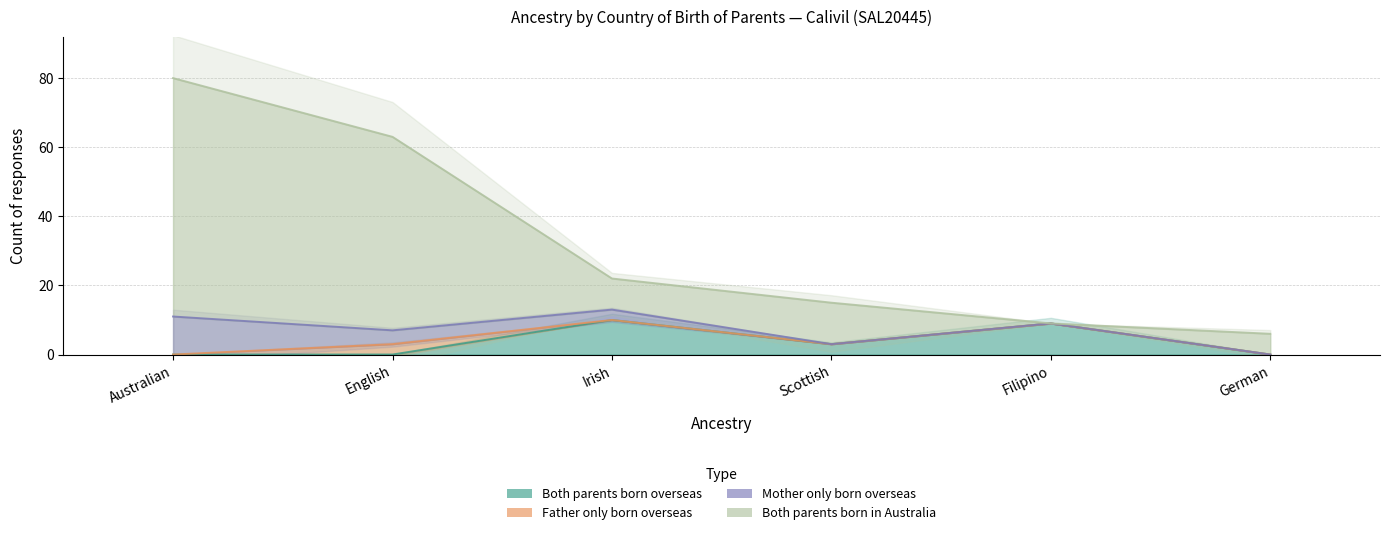

True or false: Both parents born overseas and Both parents born in Australia cross at least once.

False